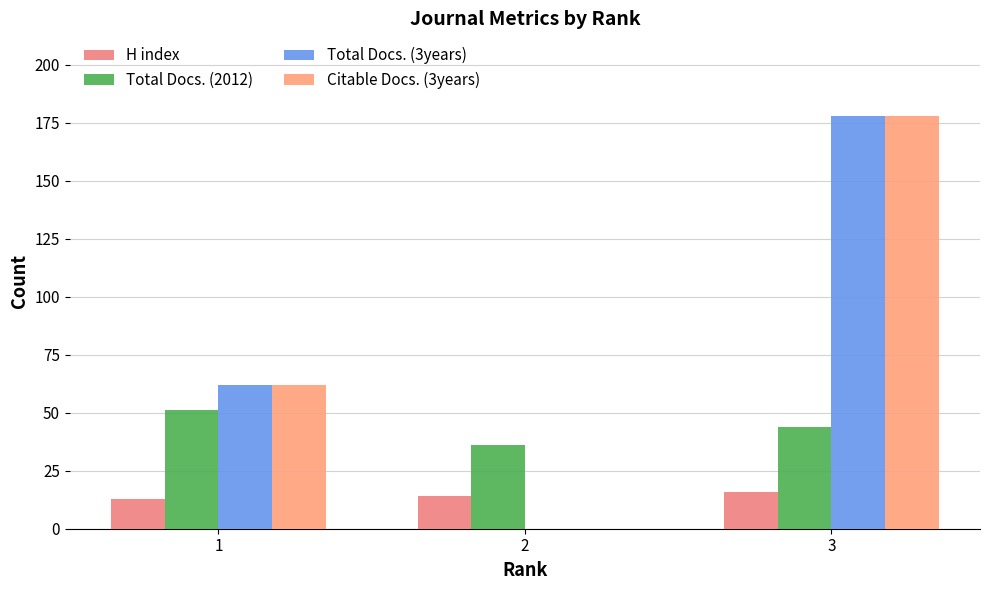

Are the bars grouped side by side (vs. stacked)?

Yes